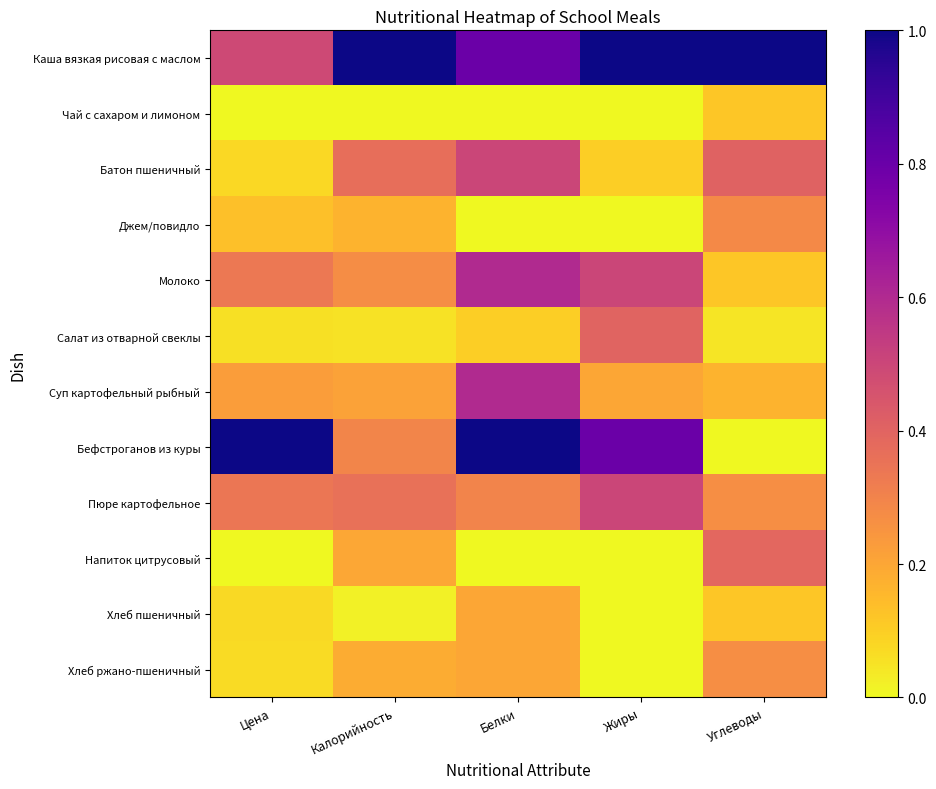

Which has a higher value, Калорийность or Цена?

Калорийность